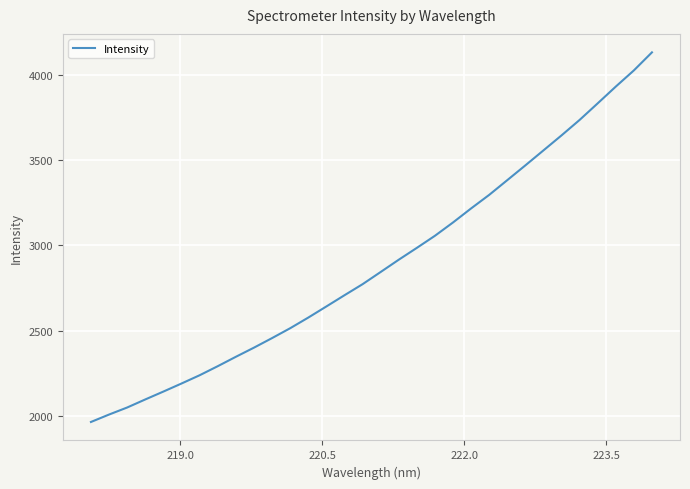

What is the difference between the maximum and minimum values?

2162.4